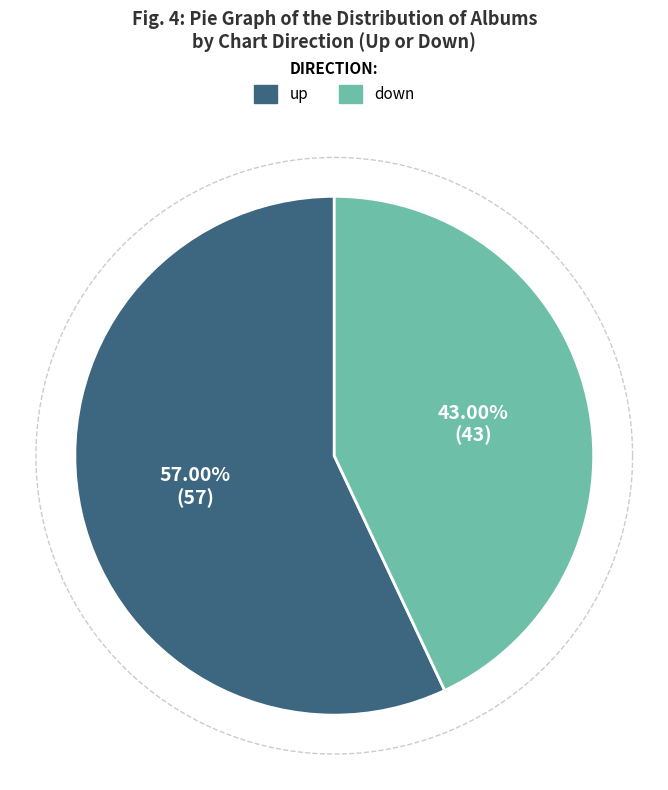

To the nearest percent, what portion does up represent?

57%